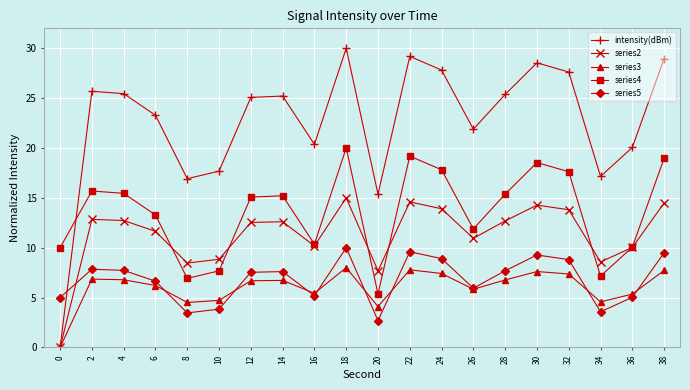

At 34, list the series in order from smallest to largest.

series5, series3, series4, series2, intensity(dBm)